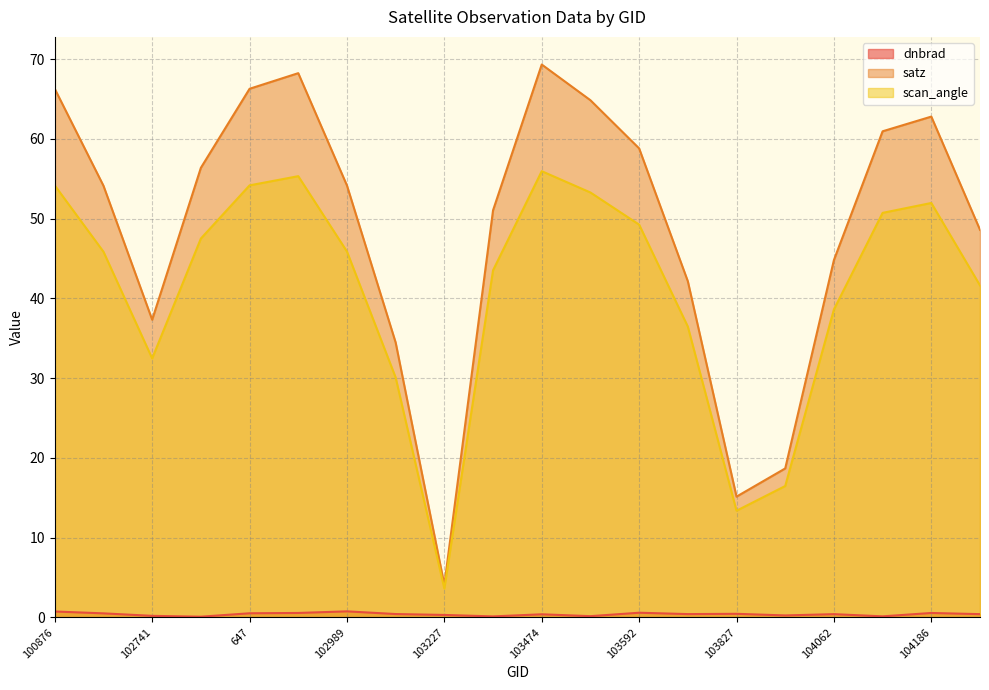

Reading left to right, extract all data points from this chart.

dnbrad: 100876=0.7	101003=0.5	102741=0.2	102861=0.1	647=0.5	665=0.6	102989=0.8	103109=0.4	103227=0.3	103465=0.1	103474=0.4	103583=0.2	103592=0.6	926=0.4	103827=0.4	103946=0.2	104062=0.4	1070=0.1	104186=0.6	104304=0.4
satz: 100876=66.3	101003=54.1	102741=37.3	102861=56.4	647=66.3	665=68.3	102989=54.2	103109=34.5	103227=4.1	103465=51.1	103474=69.3	103583=64.9	103592=58.8	926=42.2	103827=15.1	103946=18.7	104062=44.8	1070=61.0	104186=62.8	104304=48.6
scan_angle: 100876=54.2	101003=45.9	102741=32.5	102861=47.5	647=54.2	665=55.3	102989=45.9	103109=30.1	103227=3.6	103465=43.5	103474=56.0	103583=53.3	103592=49.3	926=36.5	103827=13.4	103946=16.5	104062=38.6	1070=50.7	104186=52.0	104304=41.6